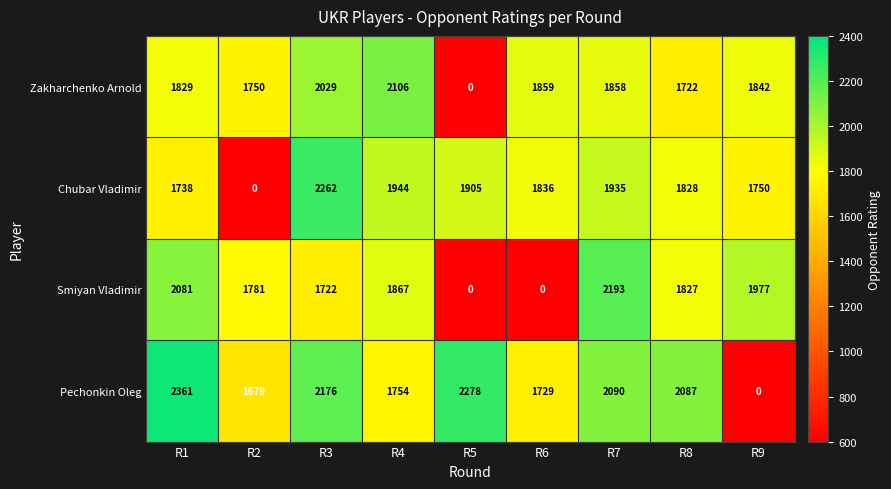

What is the greatest value displayed?

2361